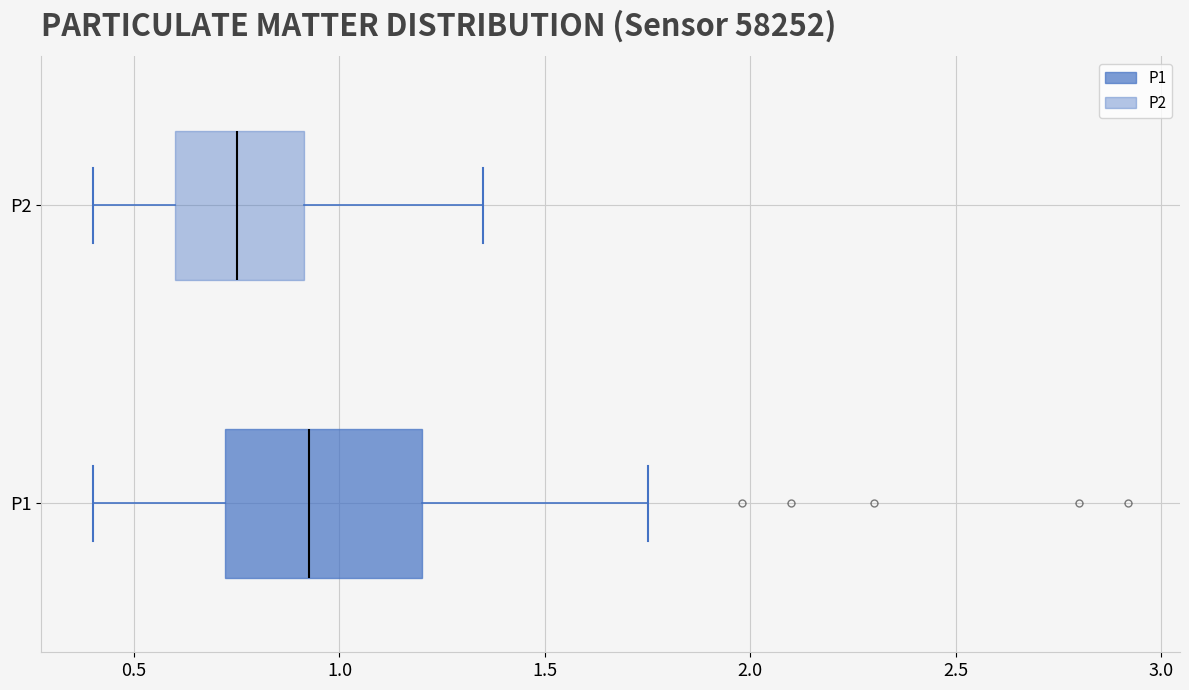

Which box is the widest, from its left edge to its right edge?

P1